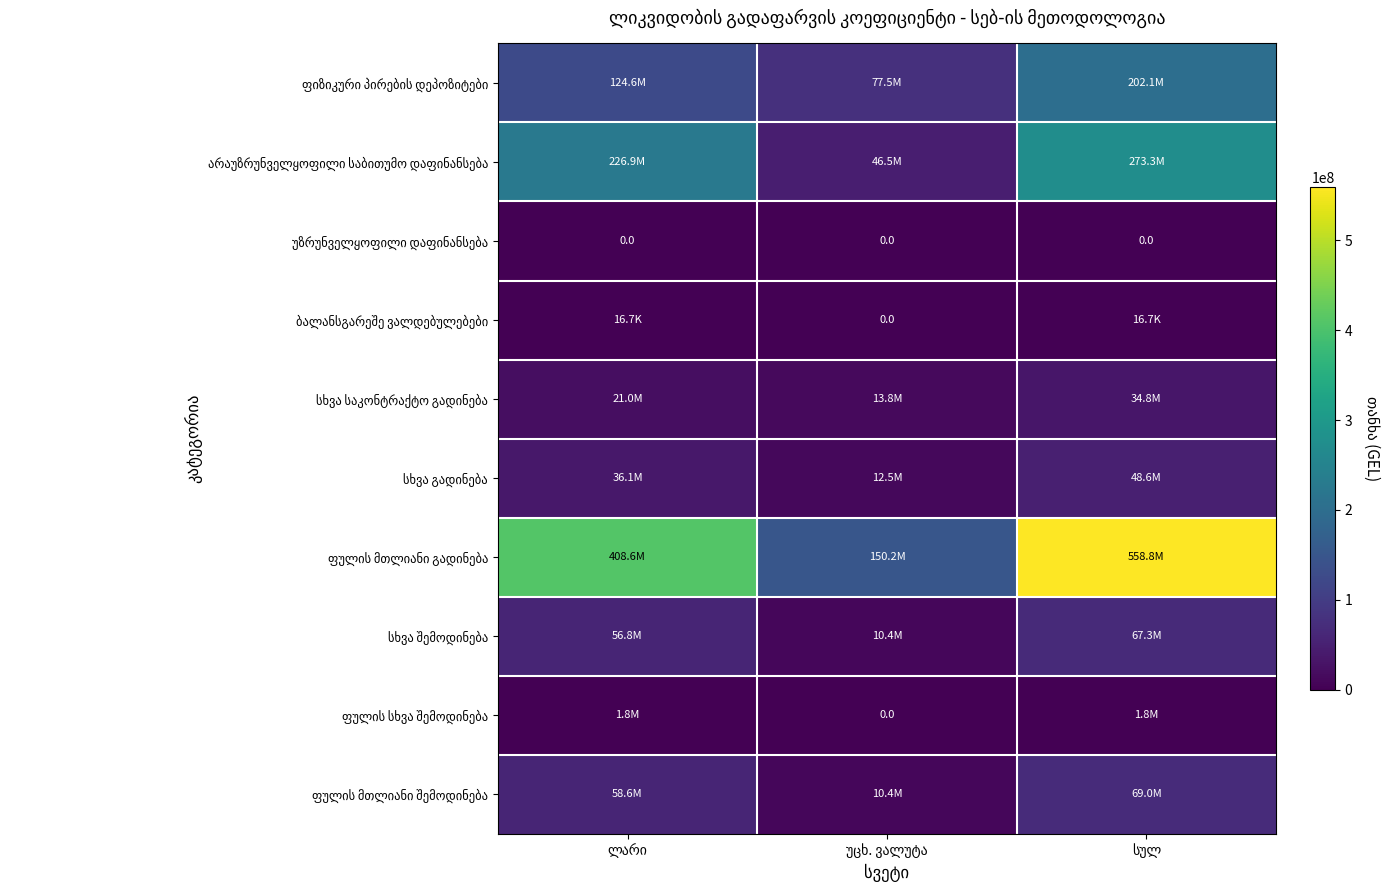

At ლარი, list the series in order from largest to smallest.

ფულის მთლიანი გადინება, არაუზრუნველყოფილი საბითუმო დაფინანსება, ფიზიკური პირების დეპოზიტები, ფულის მთლიანი შემოდინება, სხვა შემოდინება, სხვა გადინება, სხვა საკონტრაქტო გადინება, ფულის სხვა შემოდინება, ბალანსგარეშე ვალდებულებები, უზრუნველყოფილი დაფინანსება